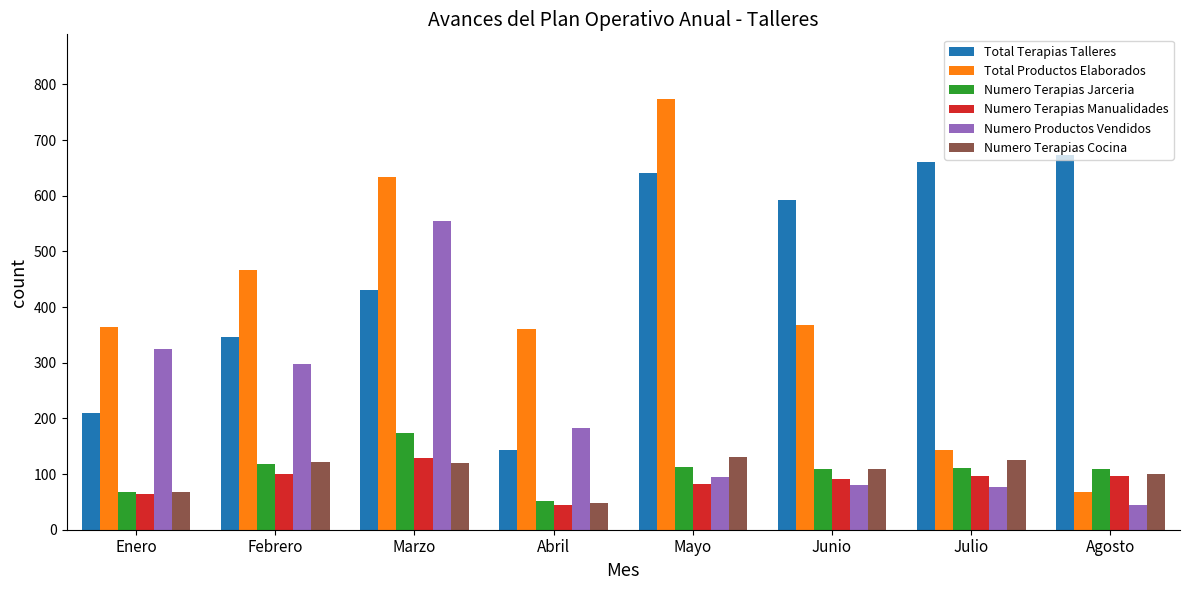

At which category is the sum across all series the highest?

Marzo